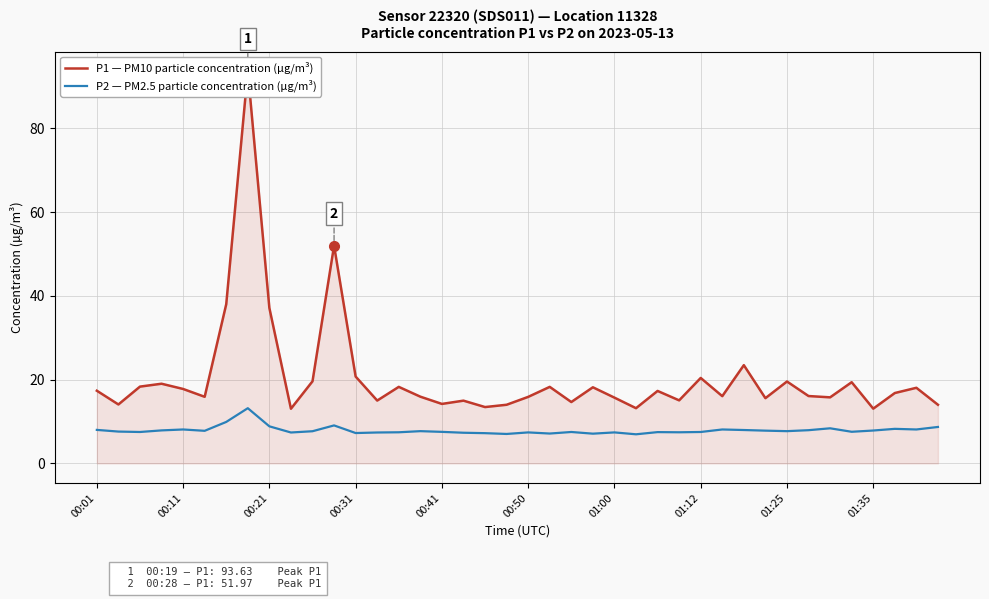

True or false: P2 — PM2.5 particle concentration (µg/m³) has a value of 4.1 at 00:11.

False